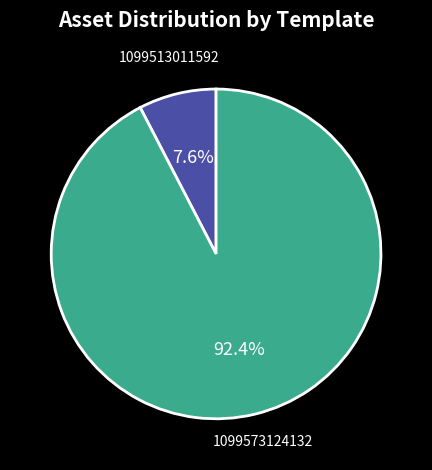

To the nearest percent, what percentage of the pie is 1099513011592?

8%